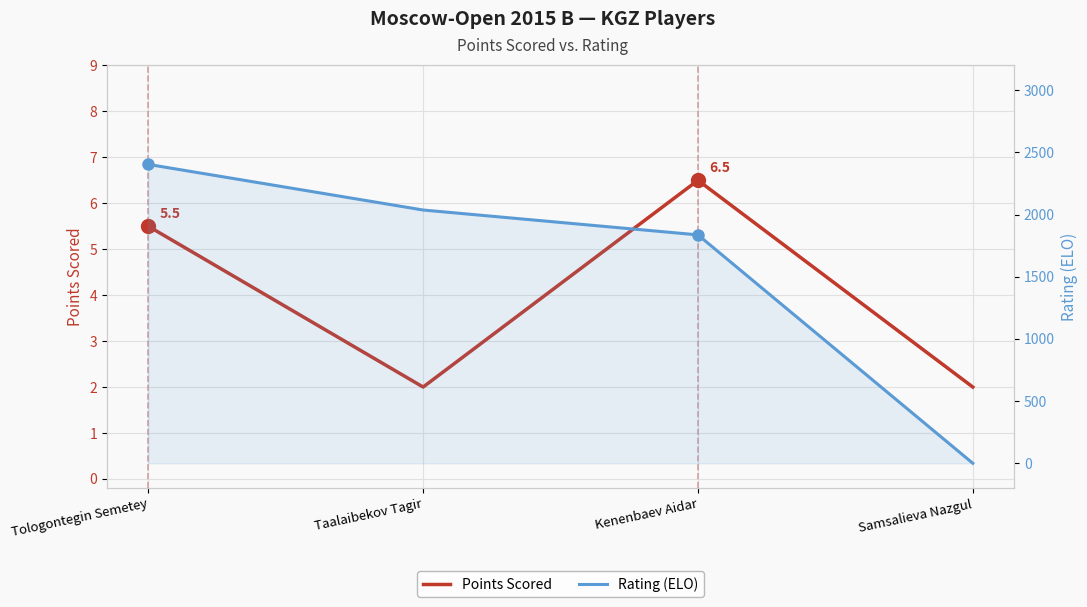

The value of Points Scored at Taalaibekov Tagir is 1.1. True or false?

False